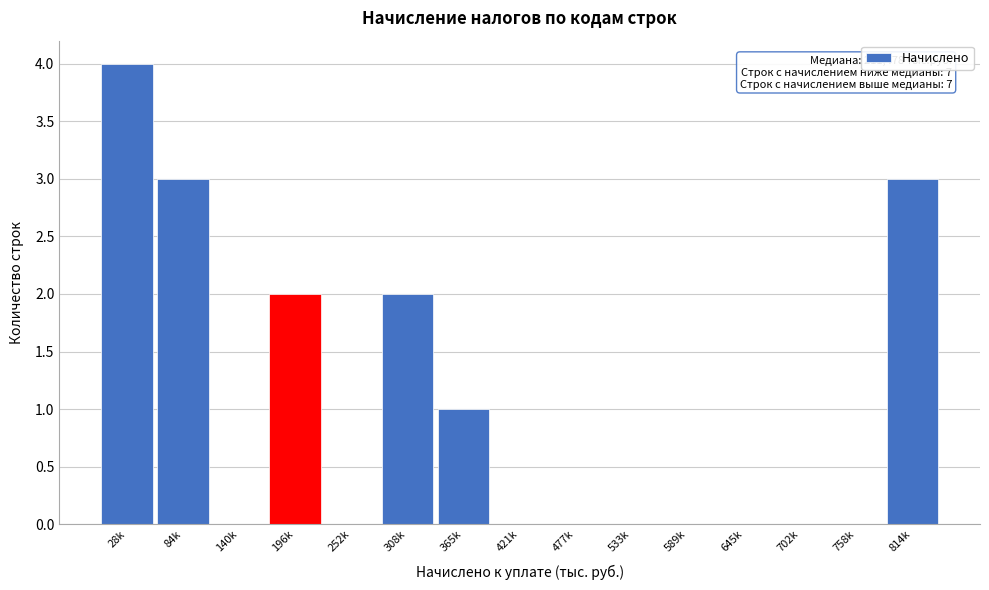

Reading right to left, list all the values displayed in this chart.

814k=3	758k=0	702k=0	645k=0	589k=0	533k=0	477k=0	421k=0	365k=1	308k=2	252k=0	196k=2	140k=0	84k=3	28k=4